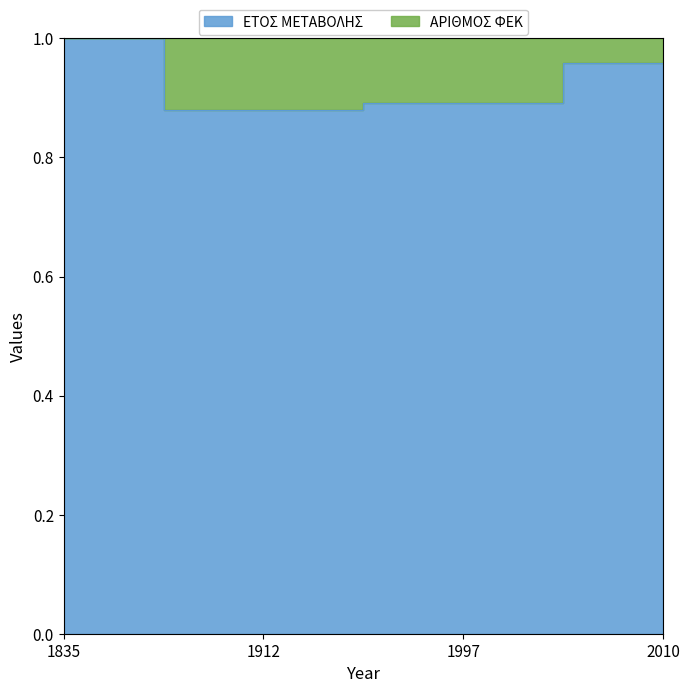

Rank the categories by value from highest to lowest.

1835, 2010, 1997, 1912